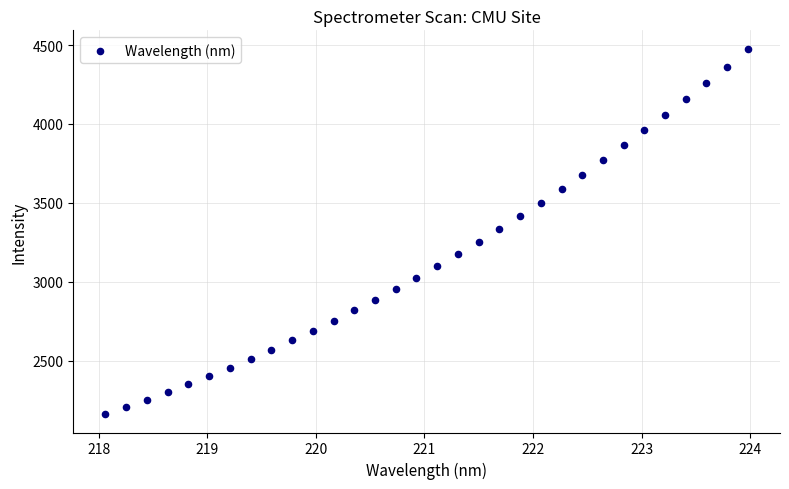

What is the range of Y values (max minus min)?

2314.8